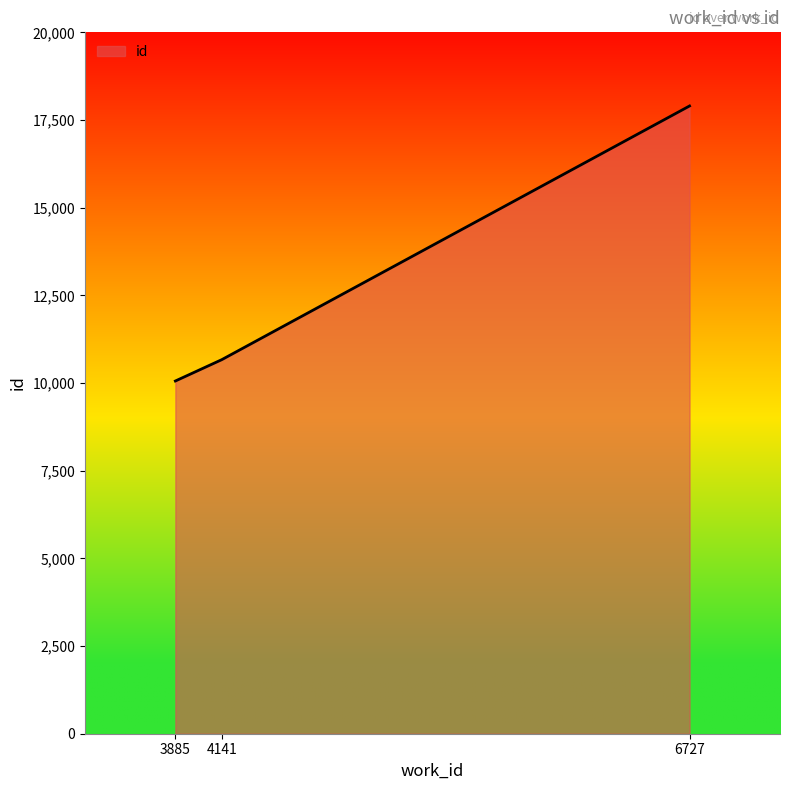

How many lines are shown in the chart?

1